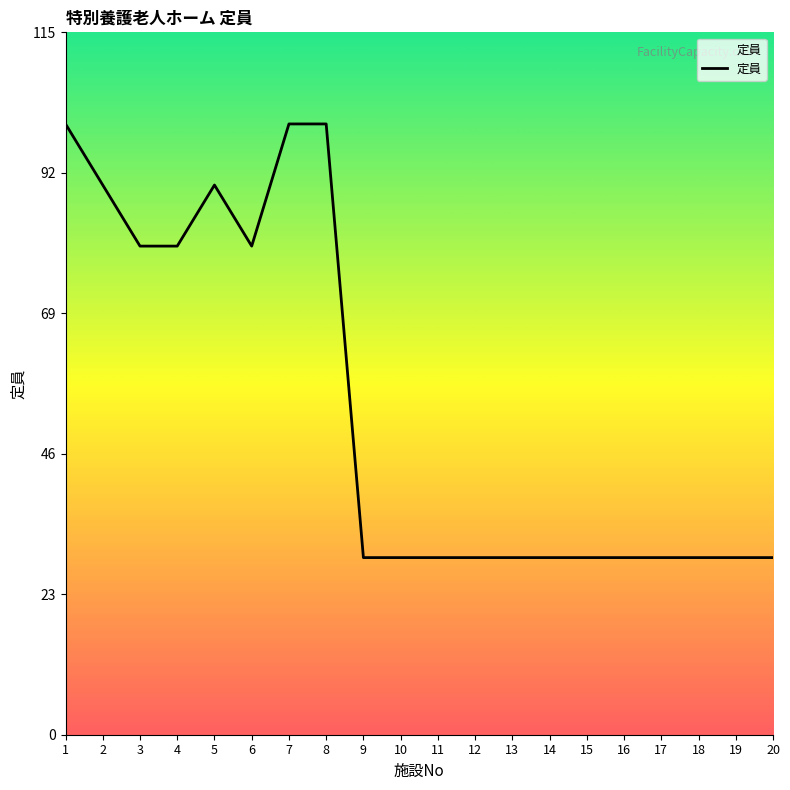

What is the ratio of the value at 2 to the value at 15?

3.1